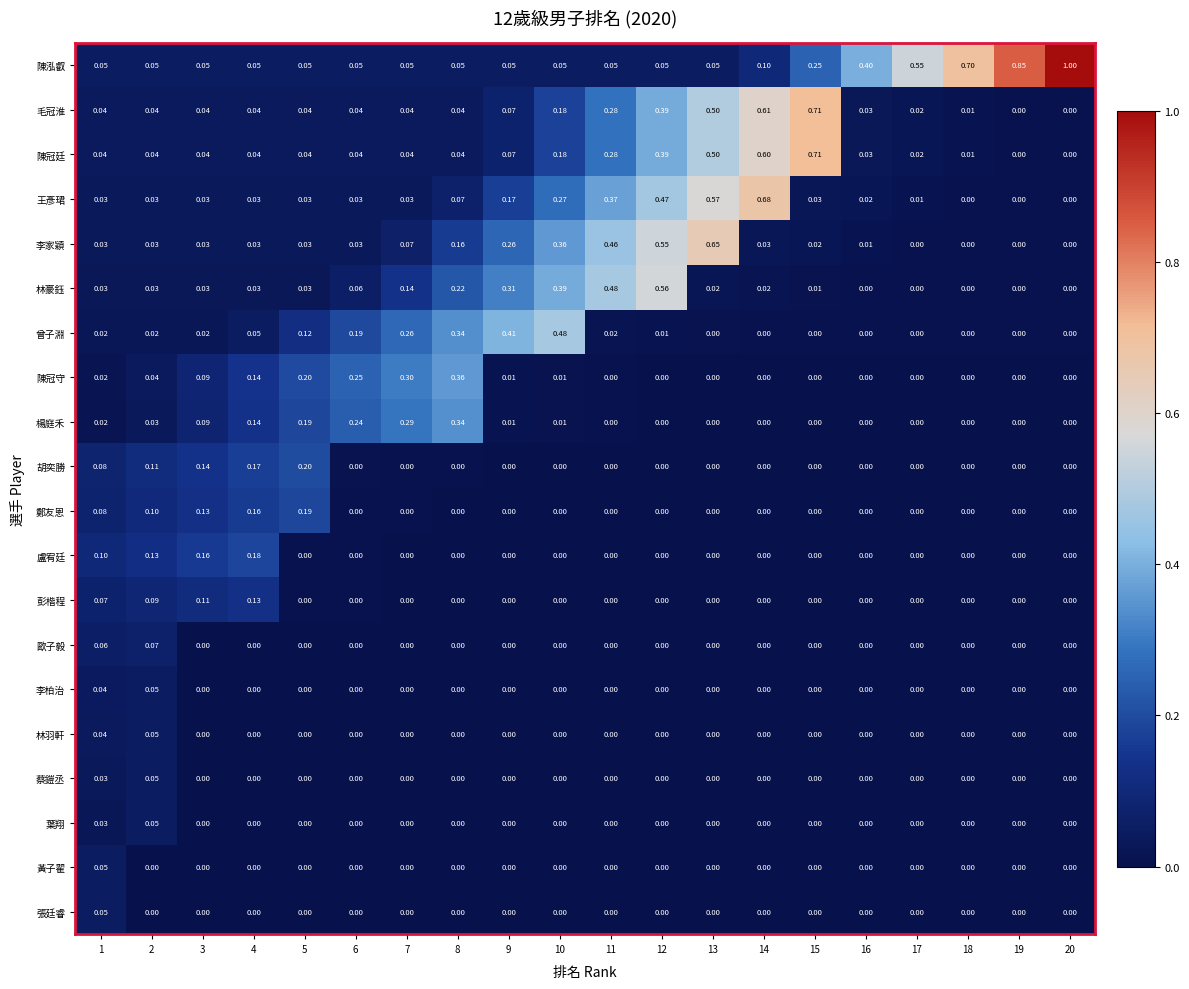

Which label corresponds to the largest value in the chart?

20